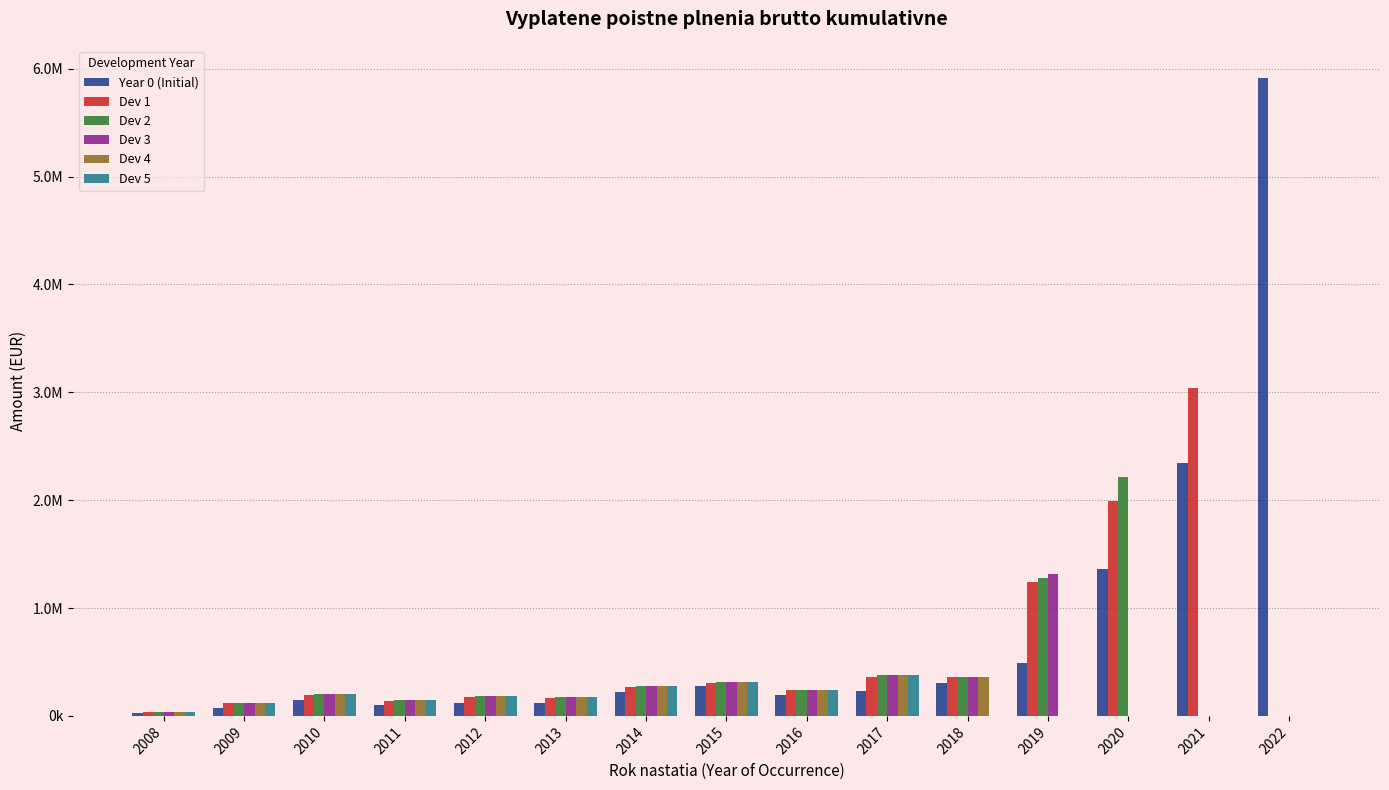

Does the chart contain stacked bars?

No